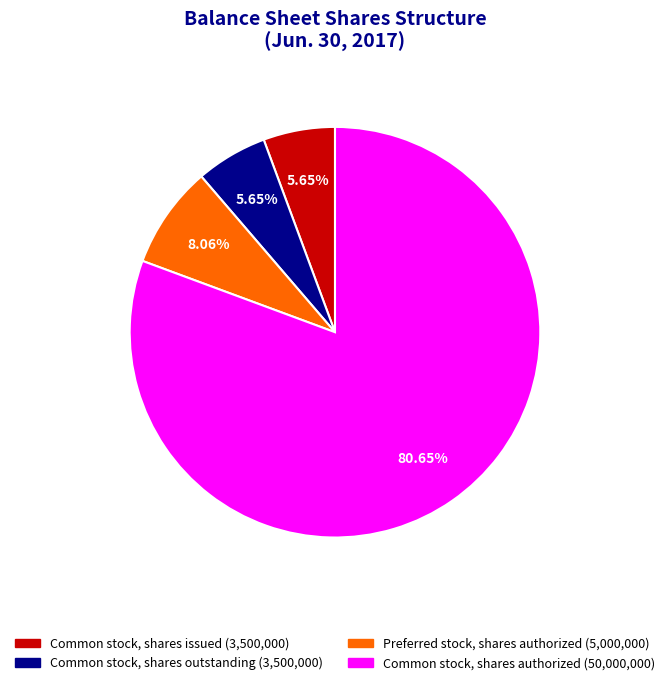

Is it true that Preferred stock, shares authorized is 17% of the pie?

False